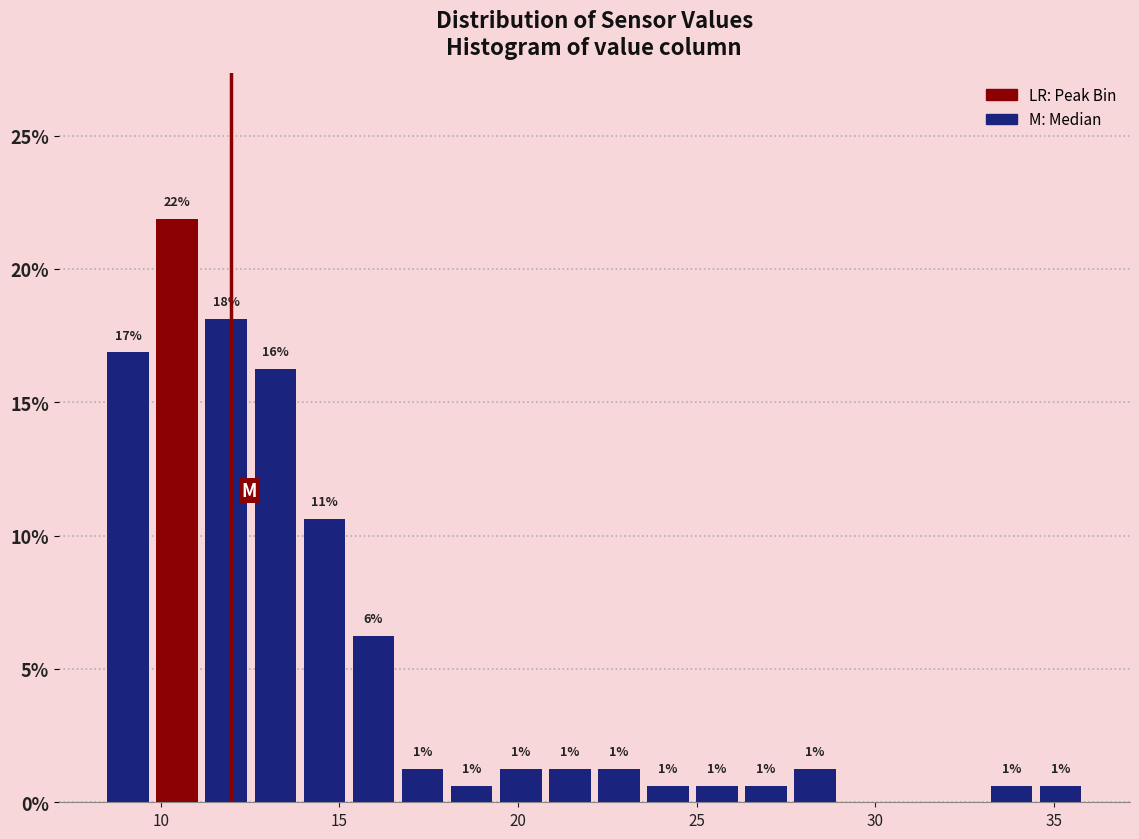

Around what value on the x-axis is the tallest bar? Give the approximate position of its centre, as read against the axis.

10.5